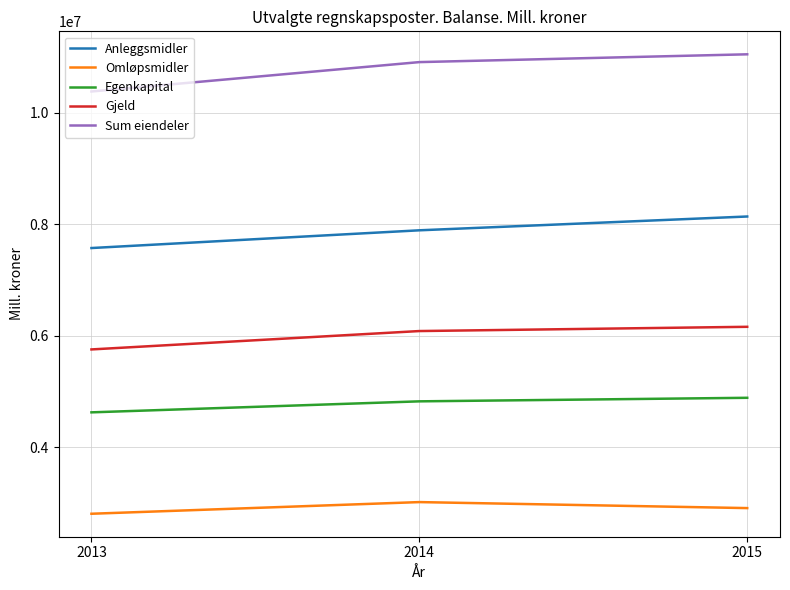

What is the lowest value of the Sum eiendeler series?

10378838